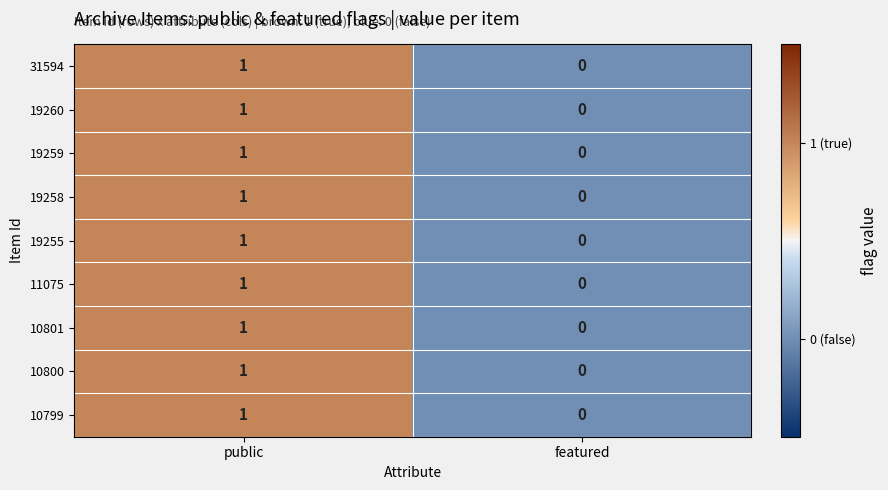

At which label is 19258 closest to 0?

featured